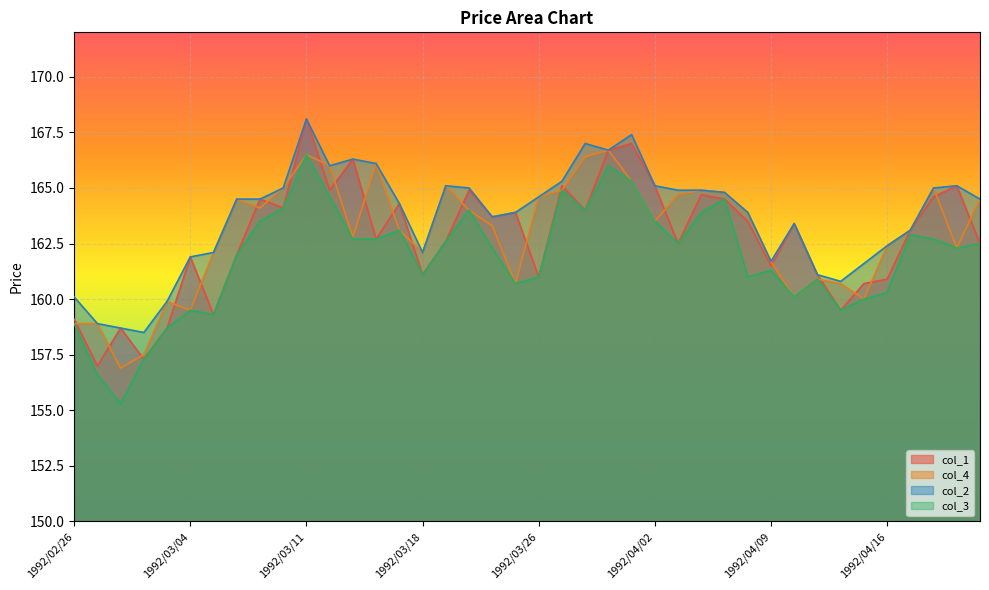

True or false: col_1 has a value of 164.9 at 1992/03/23.

True